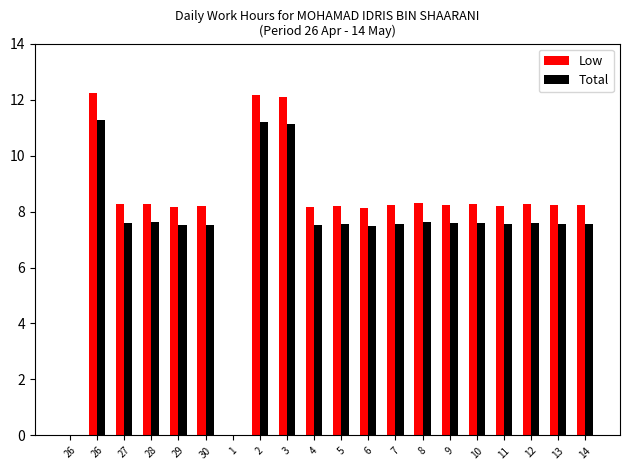

Are the bars horizontal?

No